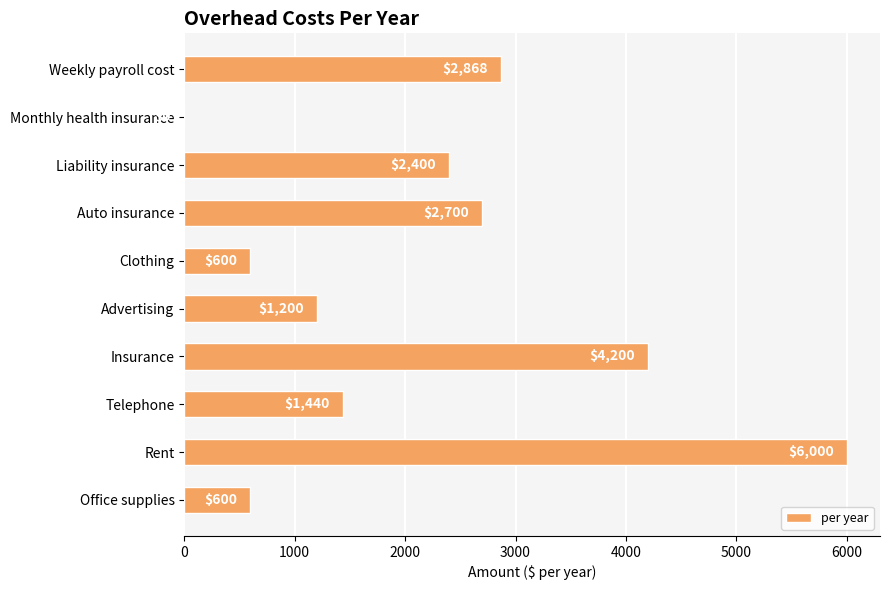

At which label is the value closest to 3000?

Weekly payroll cost